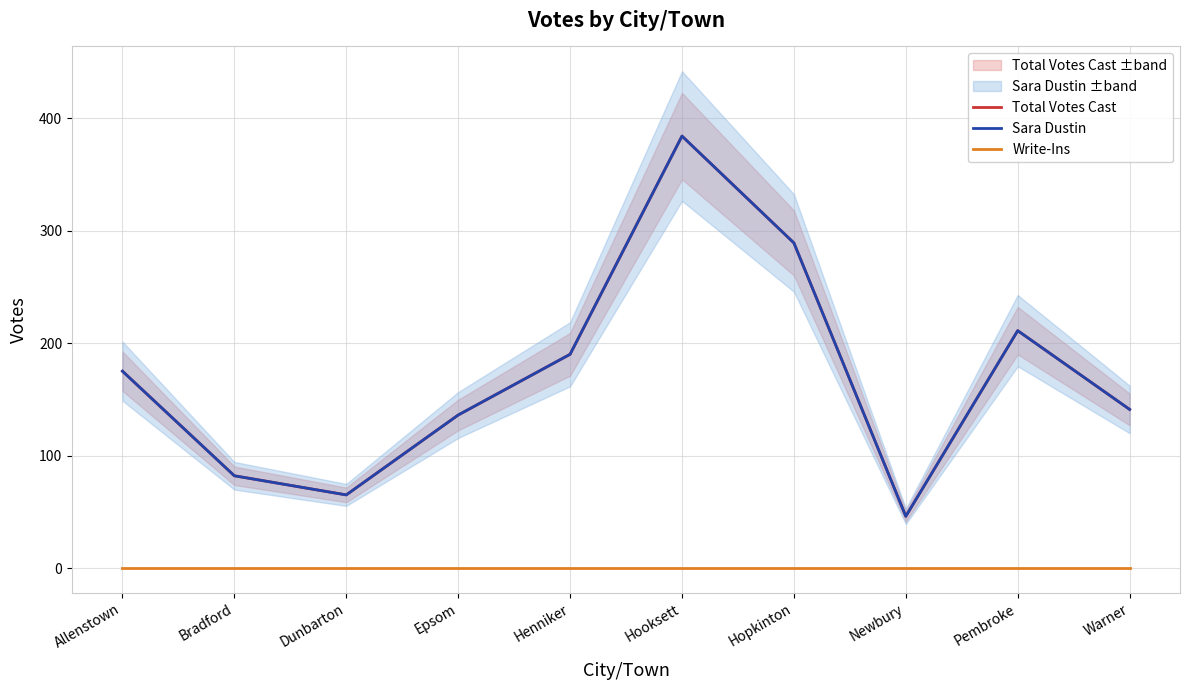

Reading right to left, transcribe all the data shown in this chart.

Total Votes Cast: 141	211	46	289	384	190	136	65	82	175
Sara Dustin: 141	211	46	289	384	190	136	65	82	175
Write-Ins: 0	0	0	0	0	0	0	0	0	0